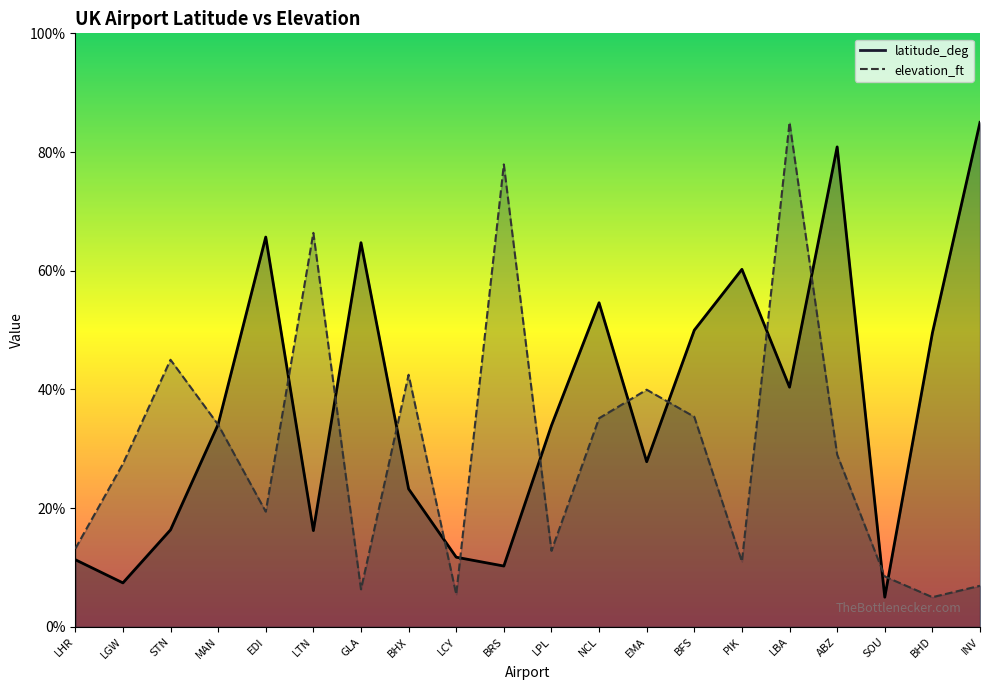

Reading left to right, list all the values displayed in this chart.

latitude_deg: LHR=11.3	LGW=7.4	STN=16.3	MAN=34.1	EDI=65.7	LTN=16.2	GLA=64.7	BHX=23.2	LCY=11.7	BRS=10.2	LPL=33.9	NCL=54.6	EMA=27.8	BFS=50.0	PIK=60.2	LBA=40.4	ABZ=80.9	SOU=5.0	BHD=49.5	INV=85.0
elevation_ft: LHR=13.2	LGW=27.5	STN=45.0	MAN=34.1	EDI=19.4	LTN=66.4	GLA=6.3	BHX=42.5	LCY=5.5	BRS=77.9	LPL=12.8	NCL=35.2	EMA=40.0	BFS=35.4	PIK=11.0	LBA=85.0	ABZ=29.0	SOU=8.5	BHD=5.0	INV=6.9